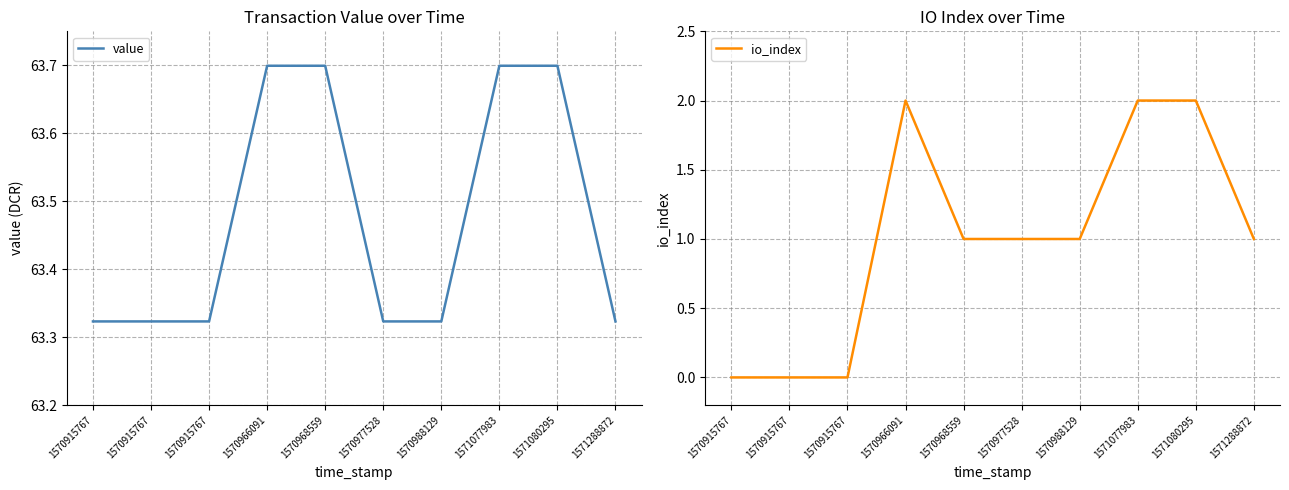

True or false: value and io_index cross at least once.

False